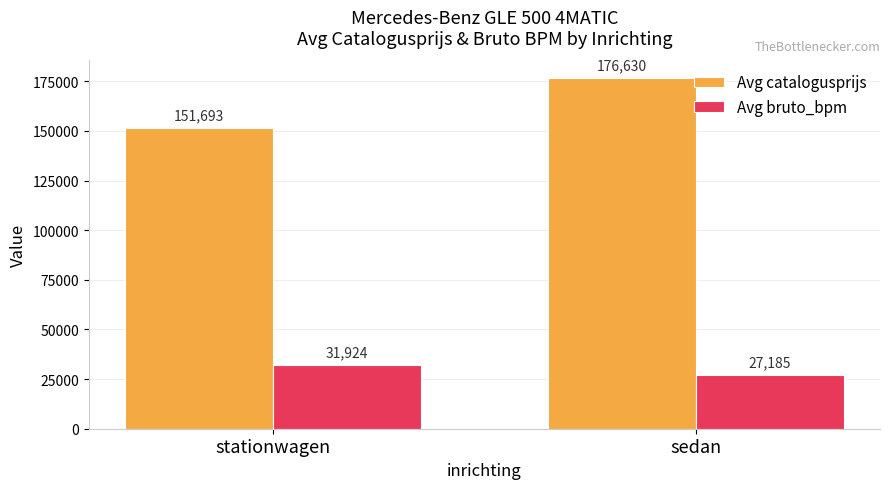

What value does the Avg catalogusprijs series have at sedan, to the nearest 50?

176650